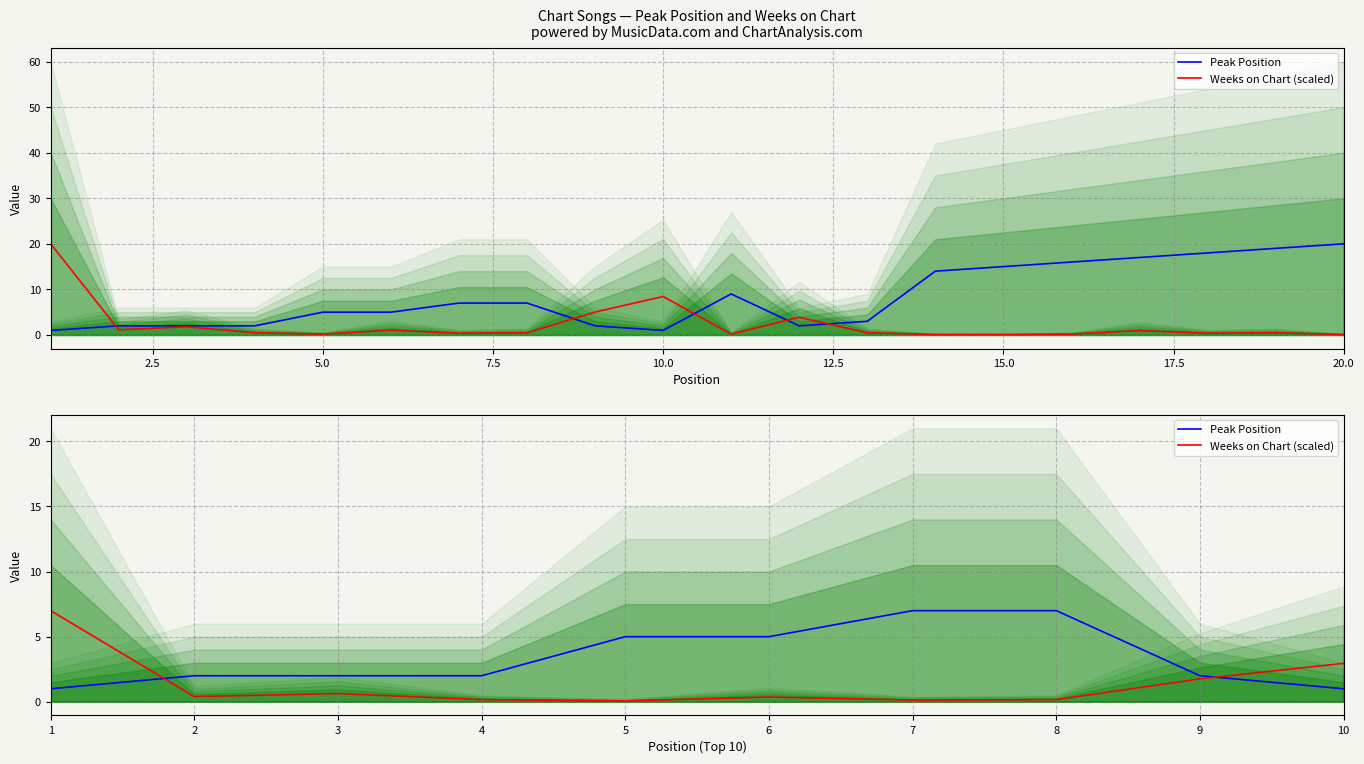

What is the difference between the second highest and minimum values in the Peak Position series?

6.0